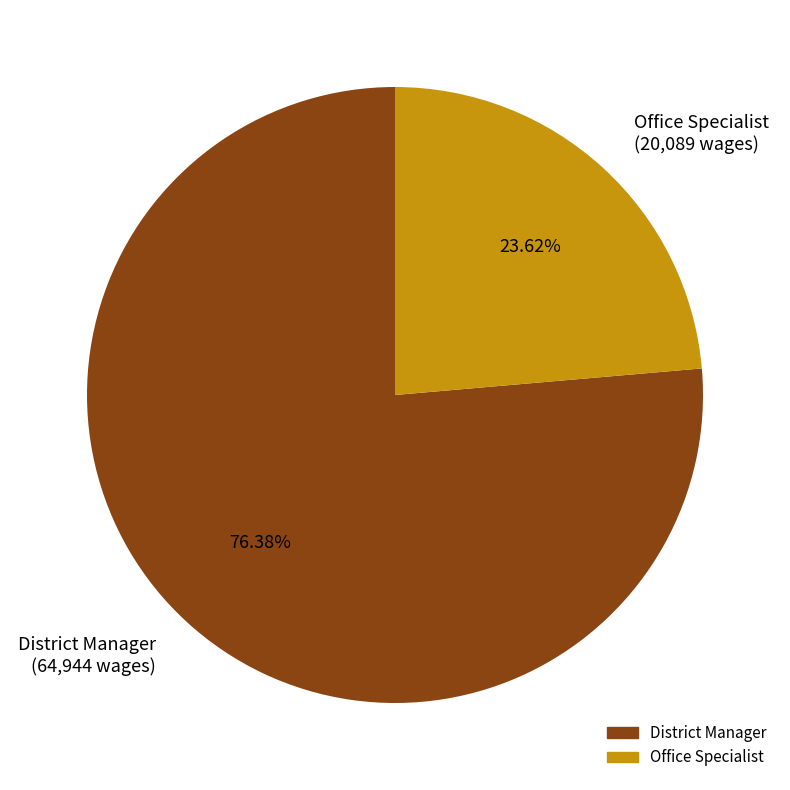

What percentage is the District Manager slice, to the nearest percent?

76%